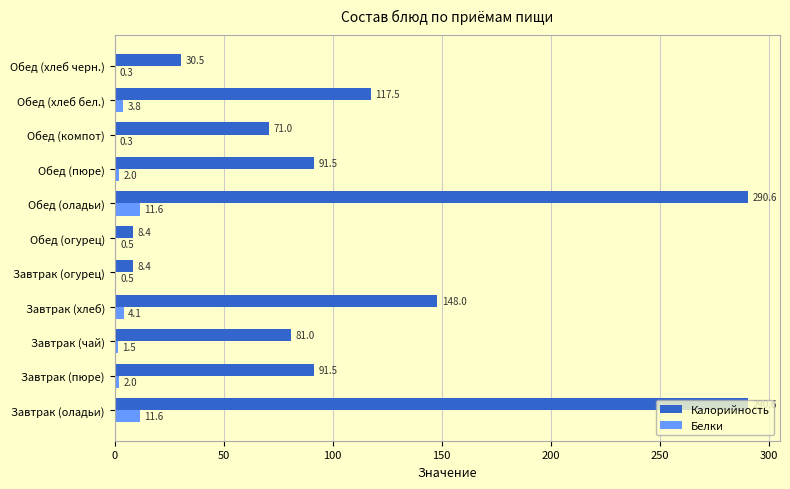

Which series changed the most between Завтрак (чай) and Обед (компот)?

Калорийность